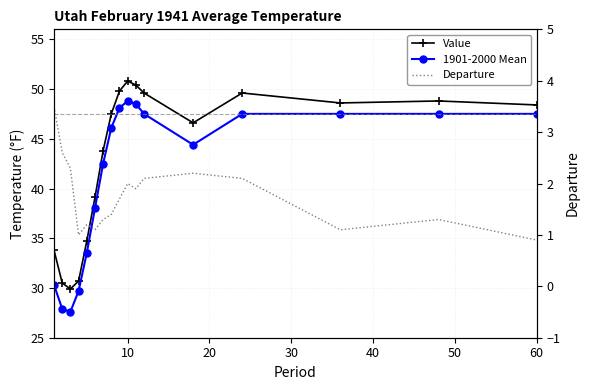

True or false: Departure and 1901-2000 Mean intersect in this chart.

False